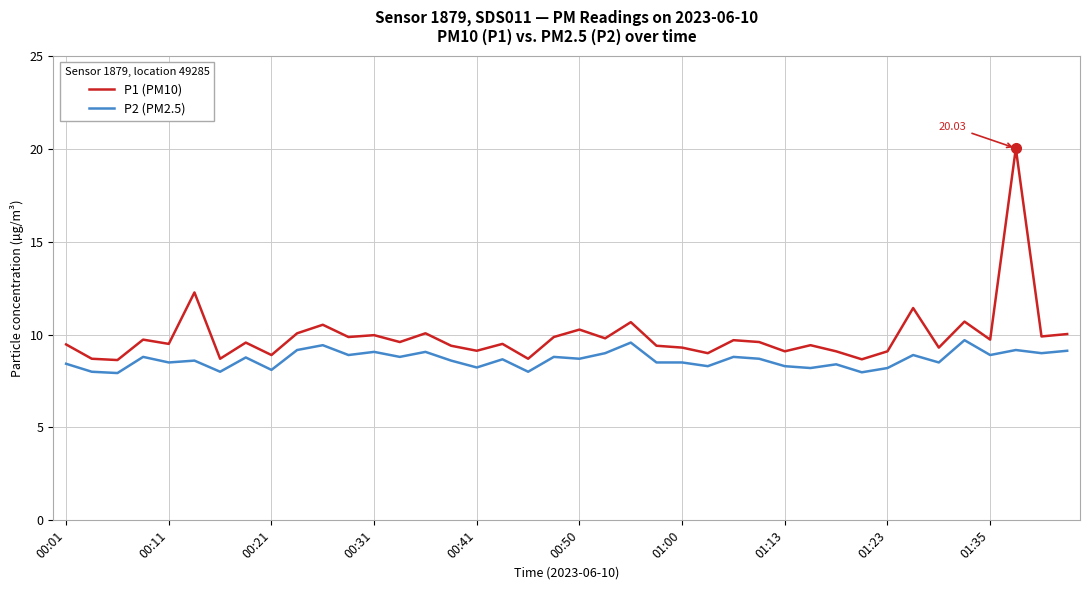

What is the difference between the maximum and minimum values in the P2 (PM2.5) series?

1.8